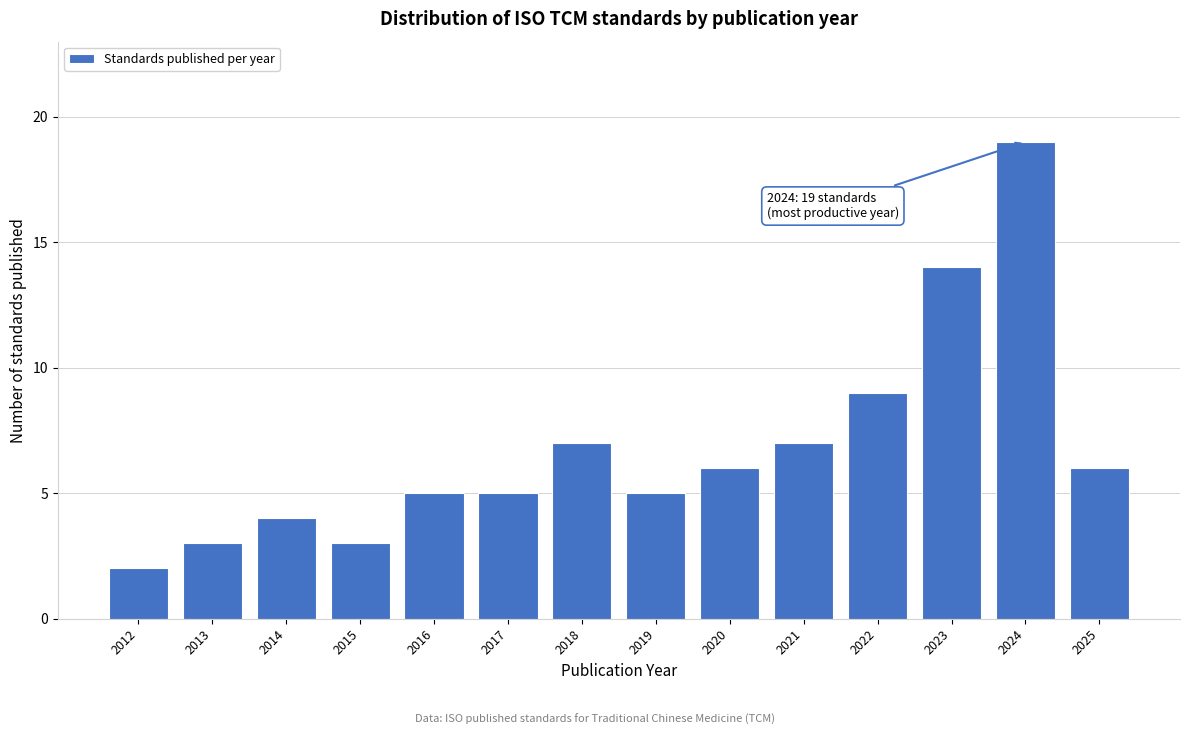

Reading right to left, what are all the values shown in this chart?

6	19	14	9	7	6	5	7	5	5	3	4	3	2